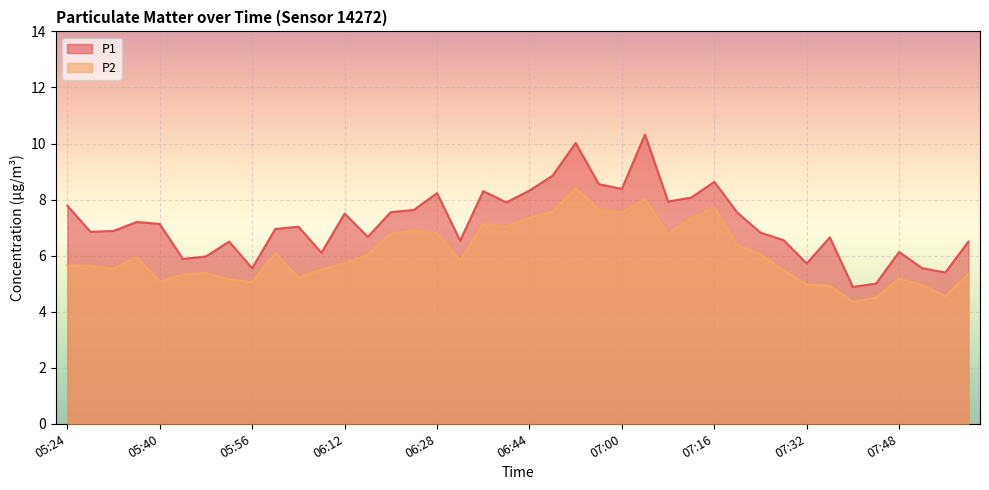

Between 07:04 and 07:36, which series saw the biggest shift?

P1